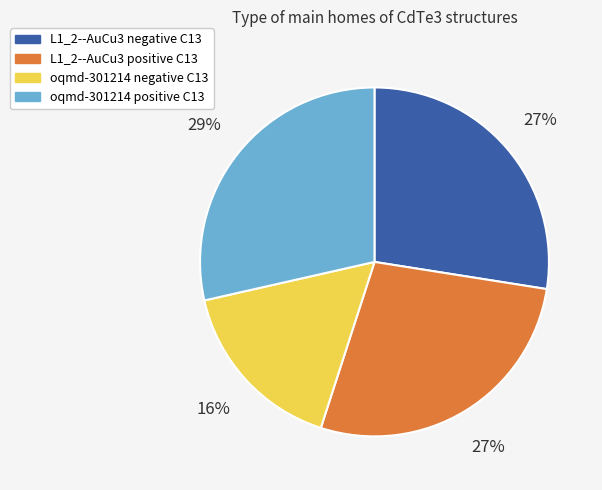

Does any single category account for the majority?

No